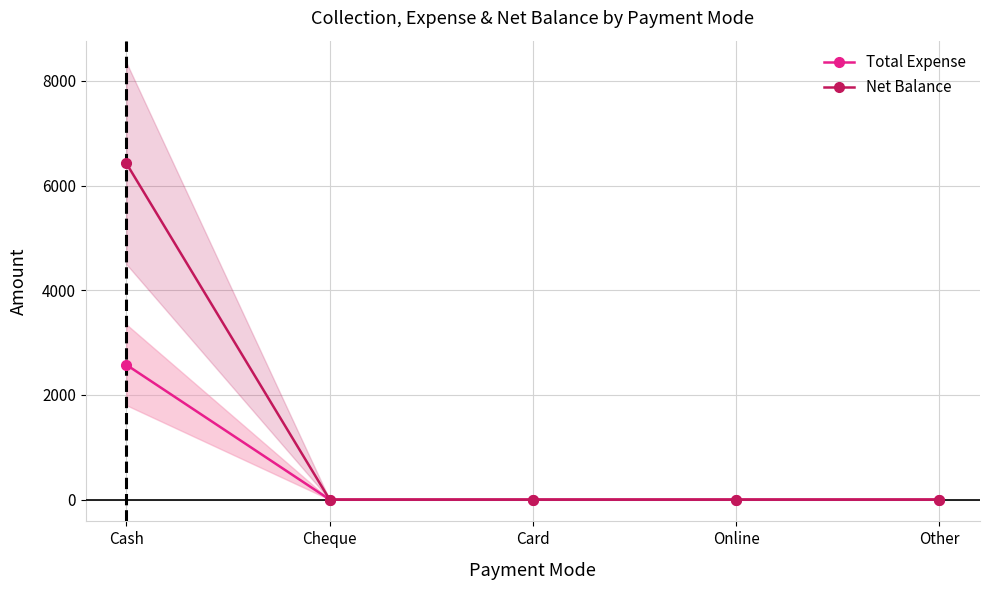

Does the chart display data point markers on the line(s)?

Yes